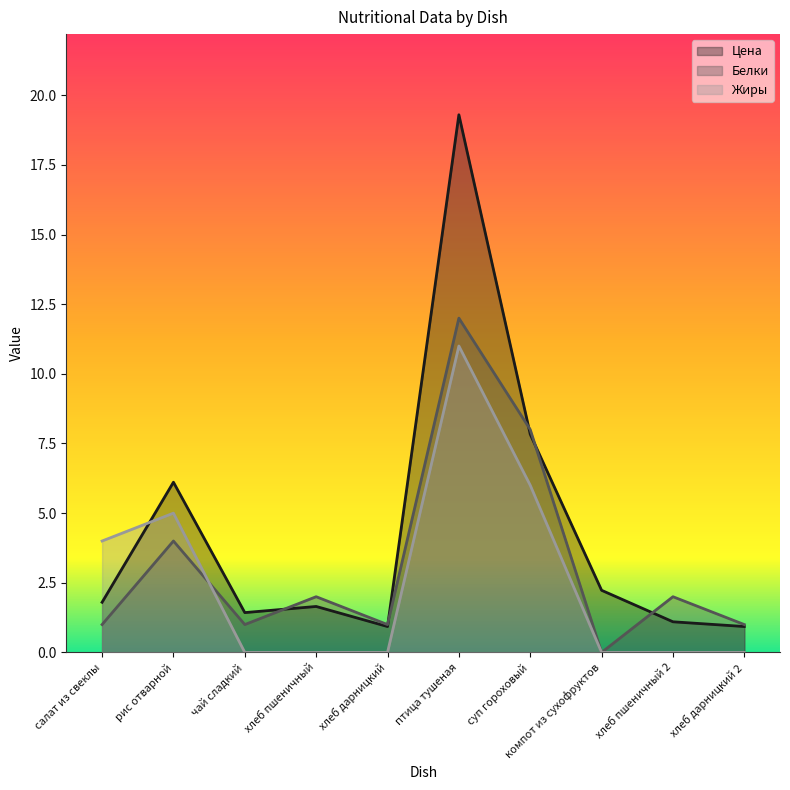

Which series has the widest spread of values?

Цена